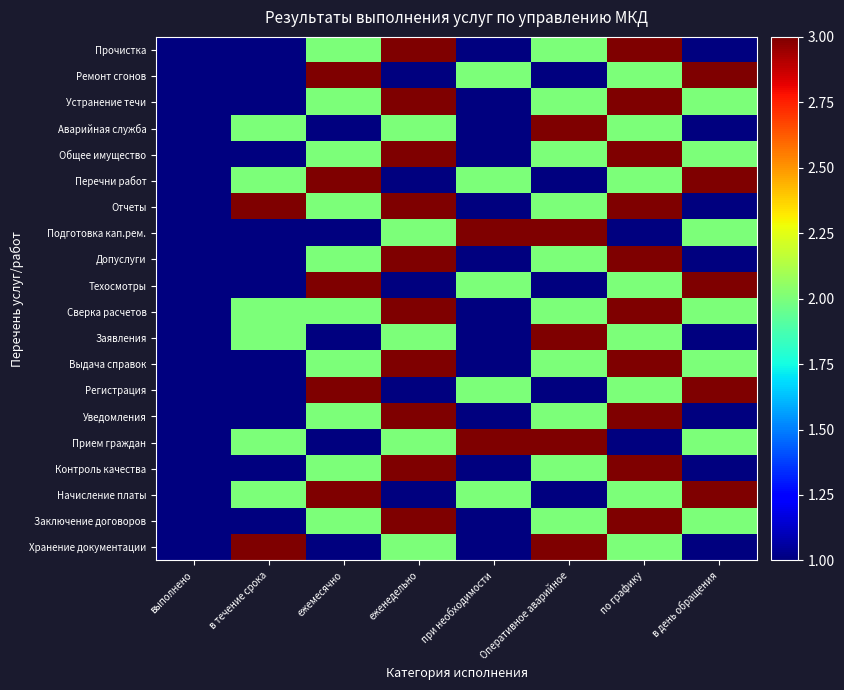

Reading left to right, what are all the values shown in this chart?

Хранение документации: выполнено=1	в течение срока=3	ежемесячно=1	еженедельно=2	при необходимости=1	Оперативное аварийное=3	по графику=2	в день обращения=1
Заключение договоров: выполнено=1	в течение срока=1	ежемесячно=2	еженедельно=3	при необходимости=1	Оперативное аварийное=2	по графику=3	в день обращения=2
Начисление платы: выполнено=1	в течение срока=2	ежемесячно=3	еженедельно=1	при необходимости=2	Оперативное аварийное=1	по графику=2	в день обращения=3
Контроль качества: выполнено=1	в течение срока=1	ежемесячно=2	еженедельно=3	при необходимости=1	Оперативное аварийное=2	по графику=3	в день обращения=1
Прием граждан: выполнено=1	в течение срока=2	ежемесячно=1	еженедельно=2	при необходимости=3	Оперативное аварийное=3	по графику=1	в день обращения=2
Уведомления: выполнено=1	в течение срока=1	ежемесячно=2	еженедельно=3	при необходимости=1	Оперативное аварийное=2	по графику=3	в день обращения=1
Регистрация: выполнено=1	в течение срока=1	ежемесячно=3	еженедельно=1	при необходимости=2	Оперативное аварийное=1	по графику=2	в день обращения=3
Выдача справок: выполнено=1	в течение срока=1	ежемесячно=2	еженедельно=3	при необходимости=1	Оперативное аварийное=2	по графику=3	в день обращения=2
Заявления: выполнено=1	в течение срока=2	ежемесячно=1	еженедельно=2	при необходимости=1	Оперативное аварийное=3	по графику=2	в день обращения=1
Сверка расчетов: выполнено=1	в течение срока=2	ежемесячно=2	еженедельно=3	при необходимости=1	Оперативное аварийное=2	по графику=3	в день обращения=2
Техосмотры: выполнено=1	в течение срока=1	ежемесячно=3	еженедельно=1	при необходимости=2	Оперативное аварийное=1	по графику=2	в день обращения=3
Допуслуги: выполнено=1	в течение срока=1	ежемесячно=2	еженедельно=3	при необходимости=1	Оперативное аварийное=2	по графику=3	в день обращения=1
Подготовка кап.рем.: выполнено=1	в течение срока=1	ежемесячно=1	еженедельно=2	при необходимости=3	Оперативное аварийное=3	по графику=1	в день обращения=2
Отчеты: выполнено=1	в течение срока=3	ежемесячно=2	еженедельно=3	при необходимости=1	Оперативное аварийное=2	по графику=3	в день обращения=1
Перечни работ: выполнено=1	в течение срока=2	ежемесячно=3	еженедельно=1	при необходимости=2	Оперативное аварийное=1	по графику=2	в день обращения=3
Общее имущество: выполнено=1	в течение срока=1	ежемесячно=2	еженедельно=3	при необходимости=1	Оперативное аварийное=2	по графику=3	в день обращения=2
Аварийная служба: выполнено=1	в течение срока=2	ежемесячно=1	еженедельно=2	при необходимости=1	Оперативное аварийное=3	по графику=2	в день обращения=1
Устранение течи: выполнено=1	в течение срока=1	ежемесячно=2	еженедельно=3	при необходимости=1	Оперативное аварийное=2	по графику=3	в день обращения=2
Ремонт сгонов: выполнено=1	в течение срока=1	ежемесячно=3	еженедельно=1	при необходимости=2	Оперативное аварийное=1	по графику=2	в день обращения=3
Прочистка: выполнено=1	в течение срока=1	ежемесячно=2	еженедельно=3	при необходимости=1	Оперативное аварийное=2	по графику=3	в день обращения=1